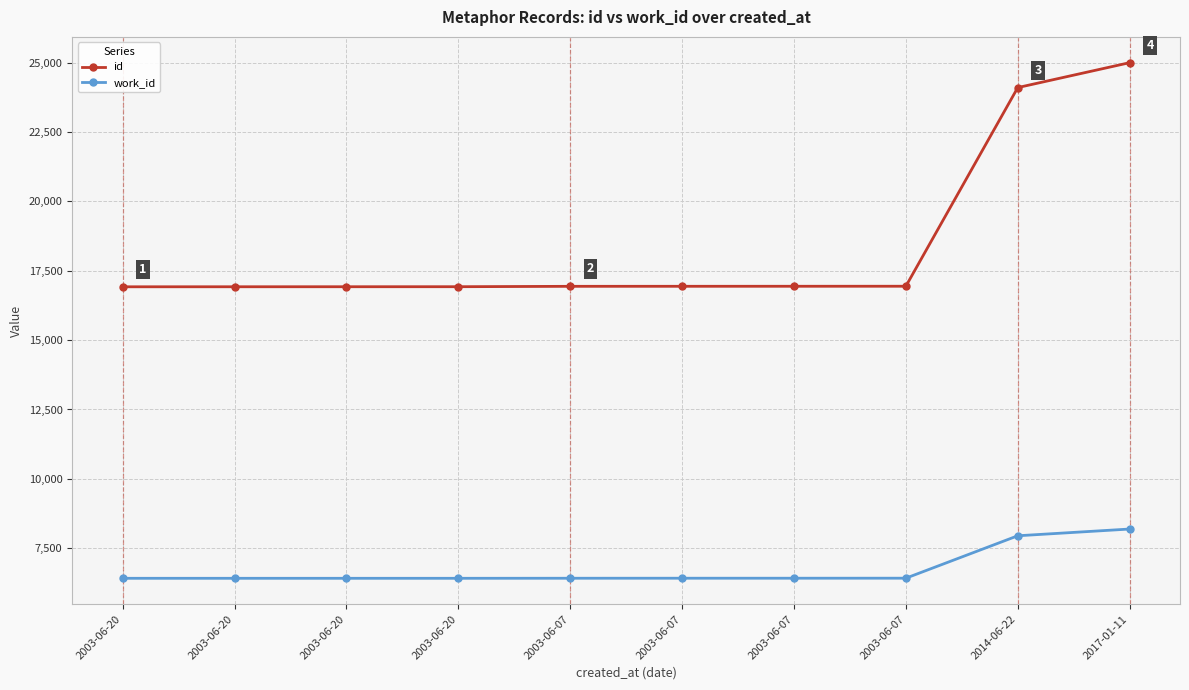

Is this an area chart (filled region under the line)?

No